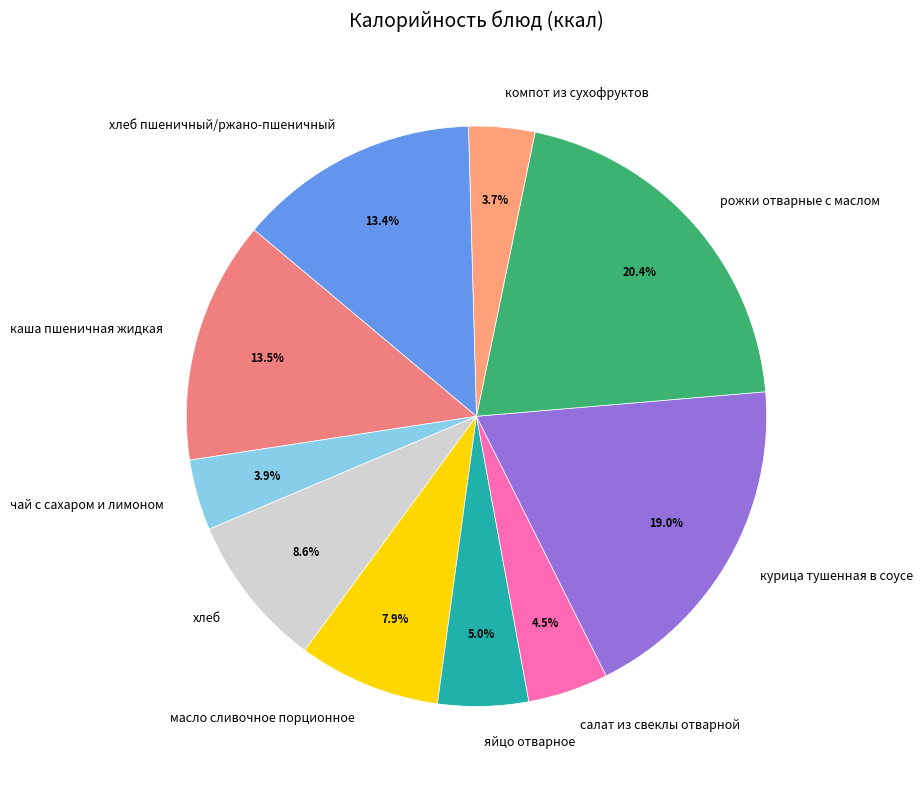

Approximately how many times larger is the value at чай с сахаром и лимоном compared to хлеб пшеничный/ржано-пшеничный?

0.3